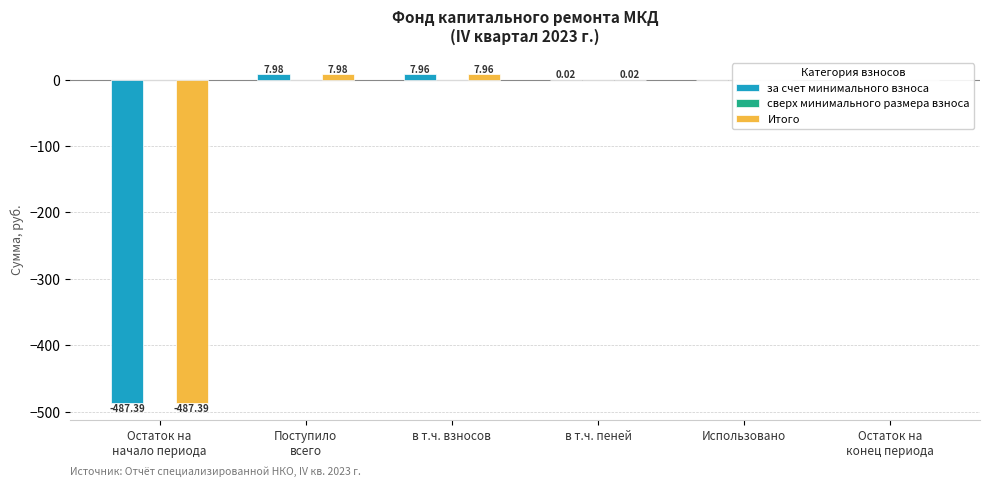

Is the value of Итого at в т.ч. пеней greater than the value of за счет минимального взноса at Использовано?

Yes